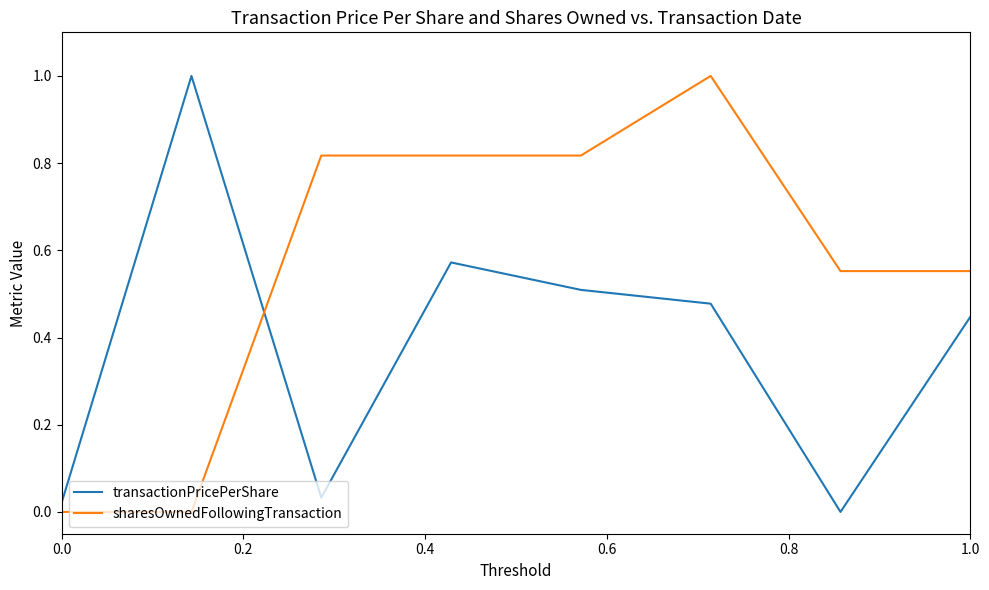

What is the maximum value shown in the chart?

1.0